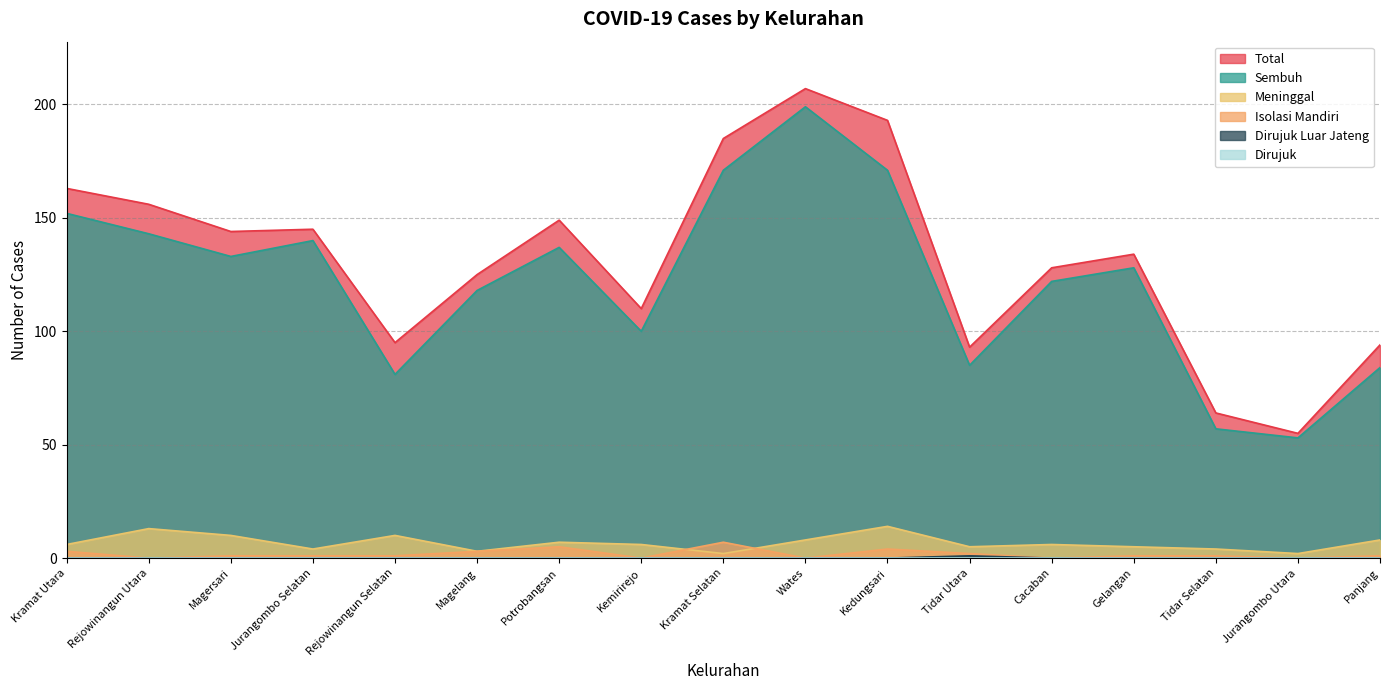

Which series changed the most between Rejowinangun Utara and Kedungsari?

Total